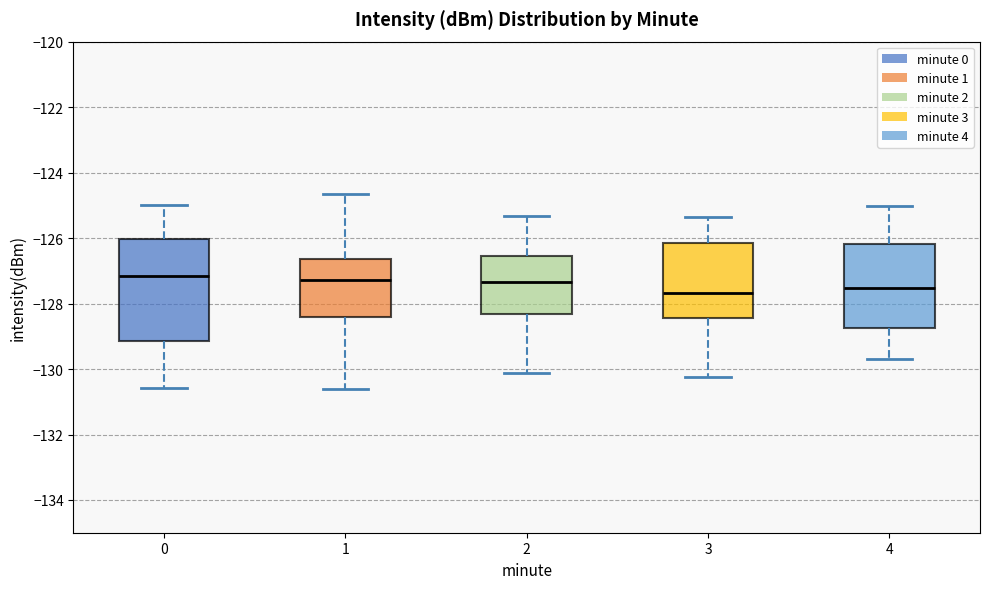

Where is the lower edge of the box at x = 4 on the y-axis? The values are not printed on the chart, so give them approximately, as read against the axis.

-128.8